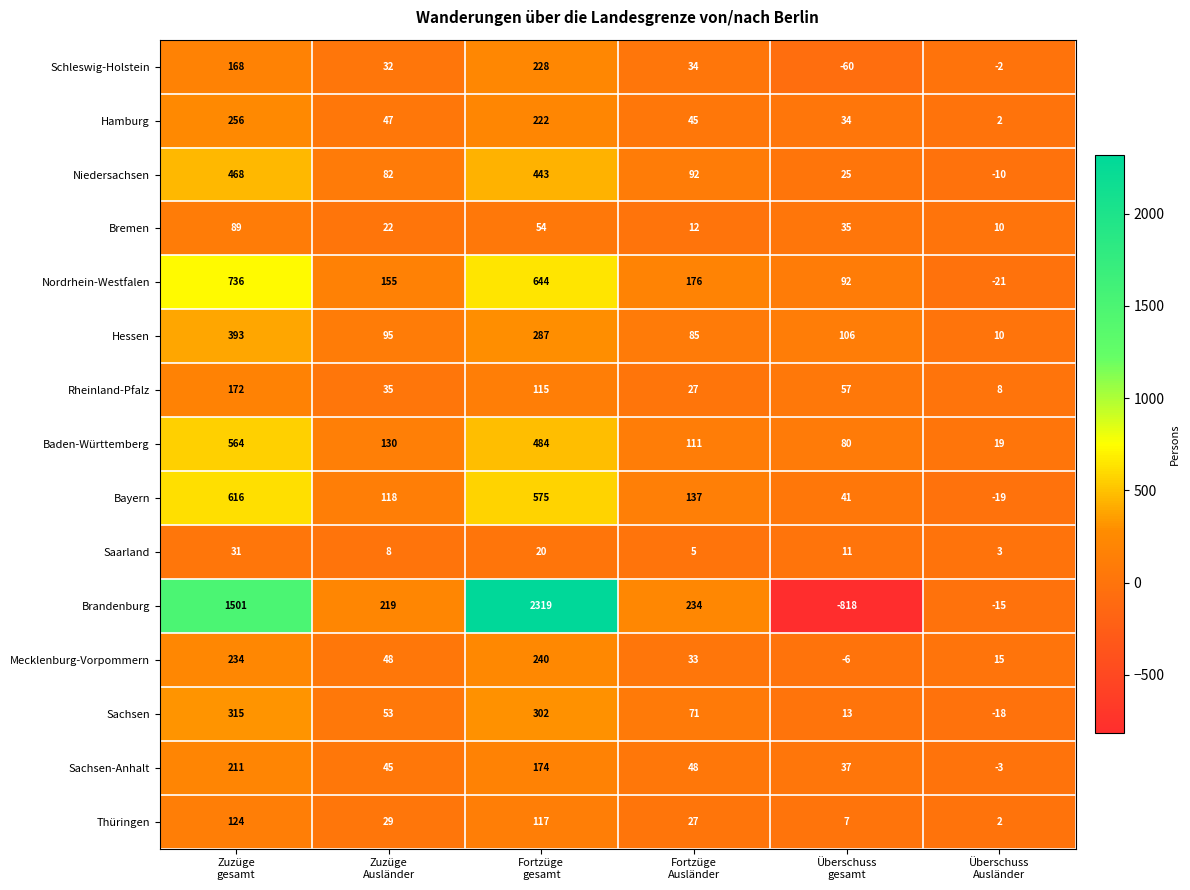

What is the highest value of the Brandenburg series?

2319